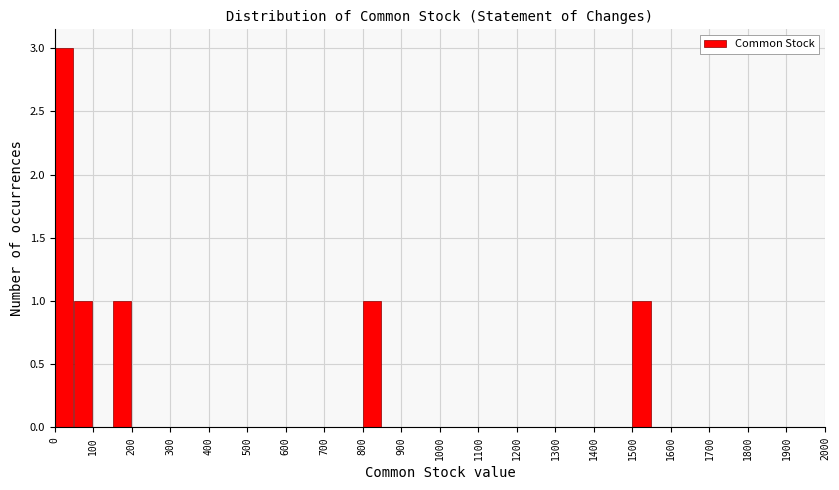

Which range on the x-axis has the tallest bar?

0 to 50